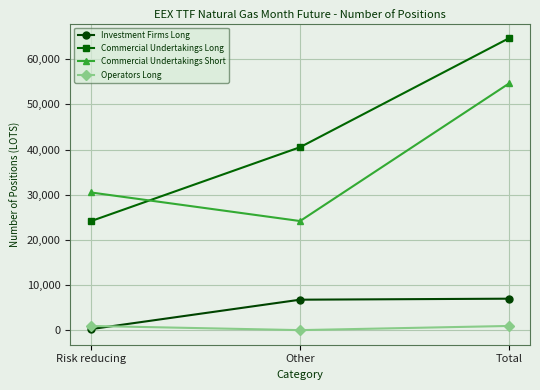

What value does the Investment Firms Long series have at Other?

6742